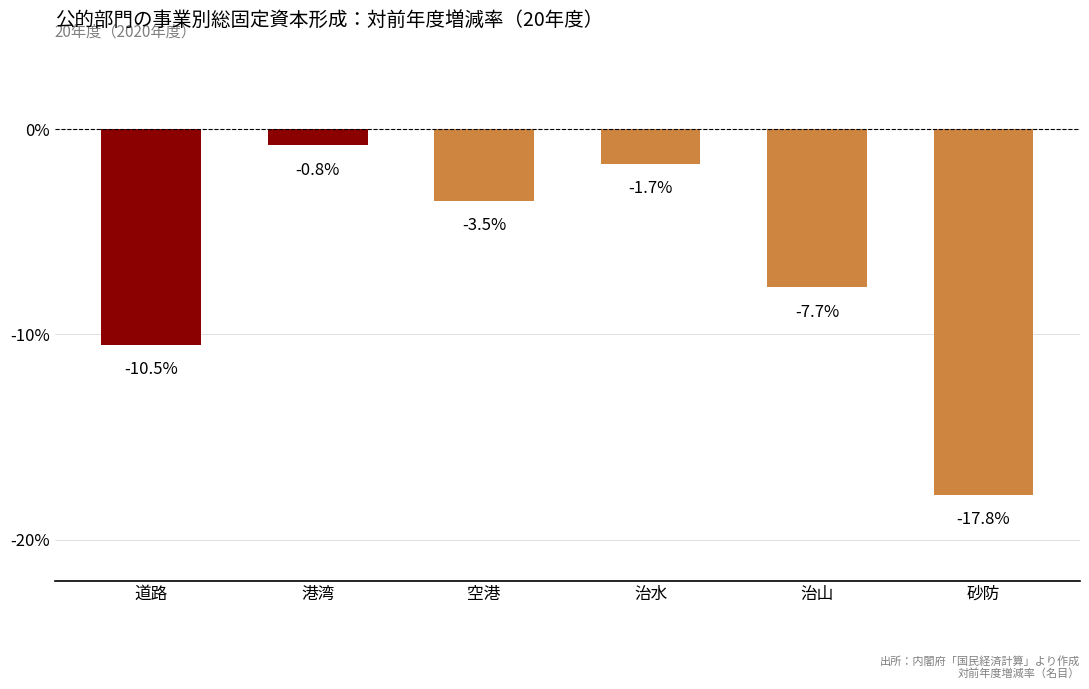

What is the difference between the maximum and second lowest values?

9.7